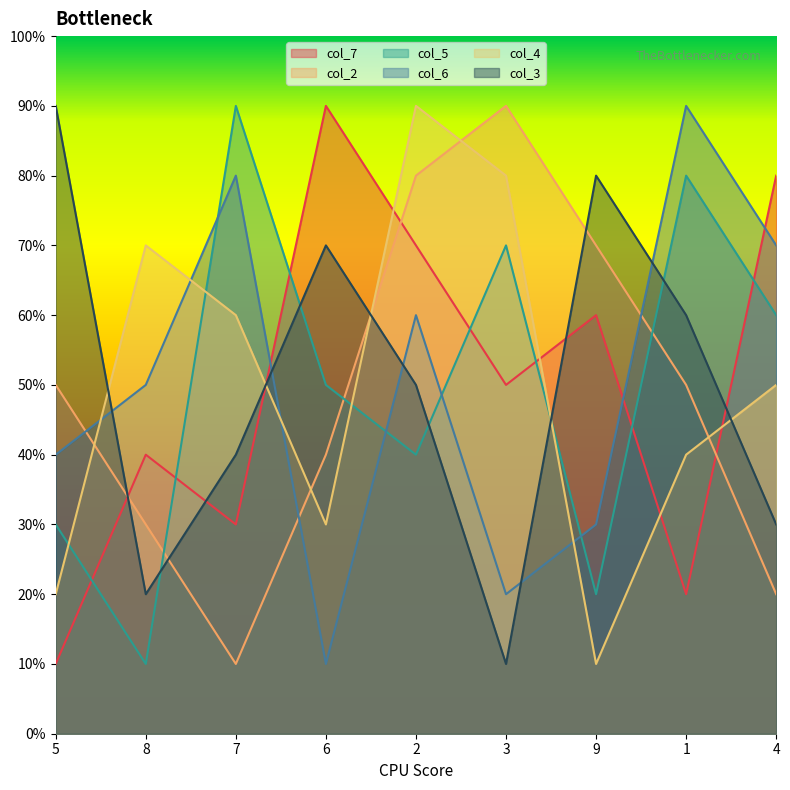

At which label does col_2 reach its minimum?

7